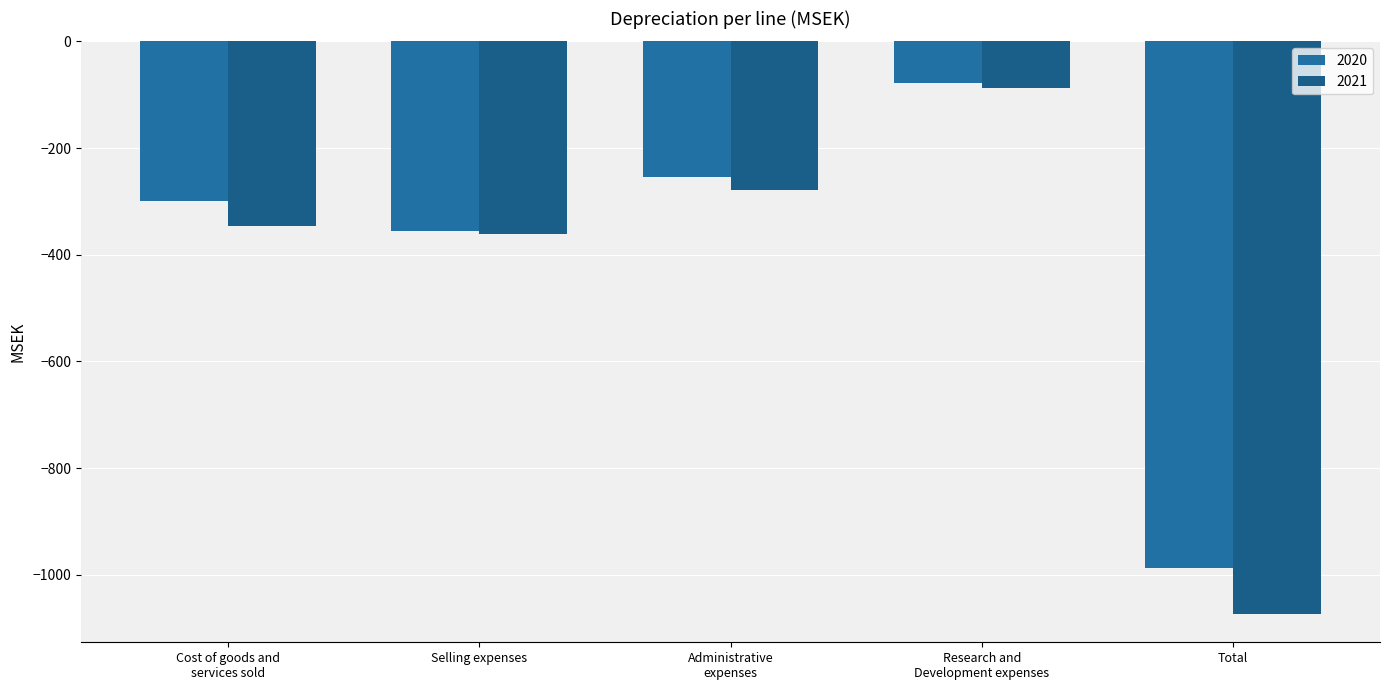

What is the total value across all series at Cost of goods and
services sold?

-646